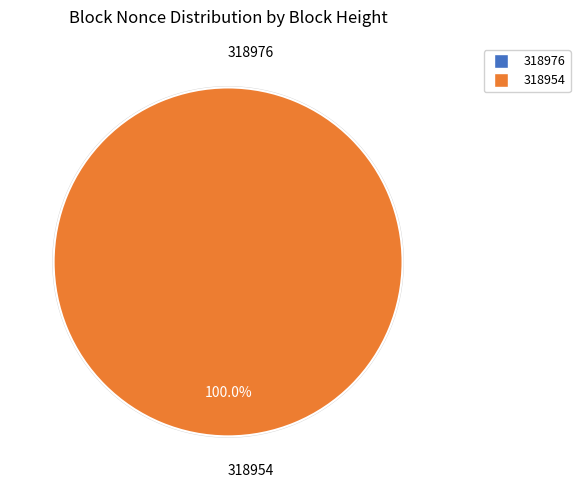

What is the largest slice in the pie chart?

318954